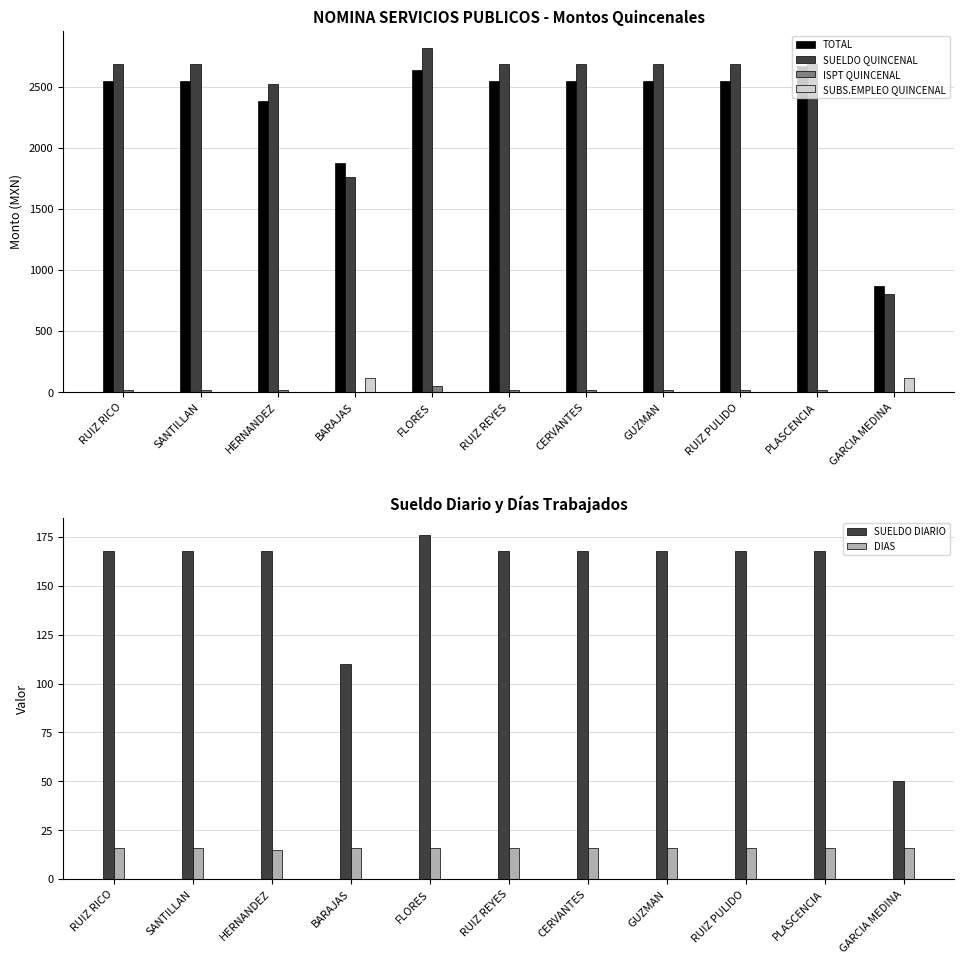

What value does the DIAS series have at CERVANTES?

16